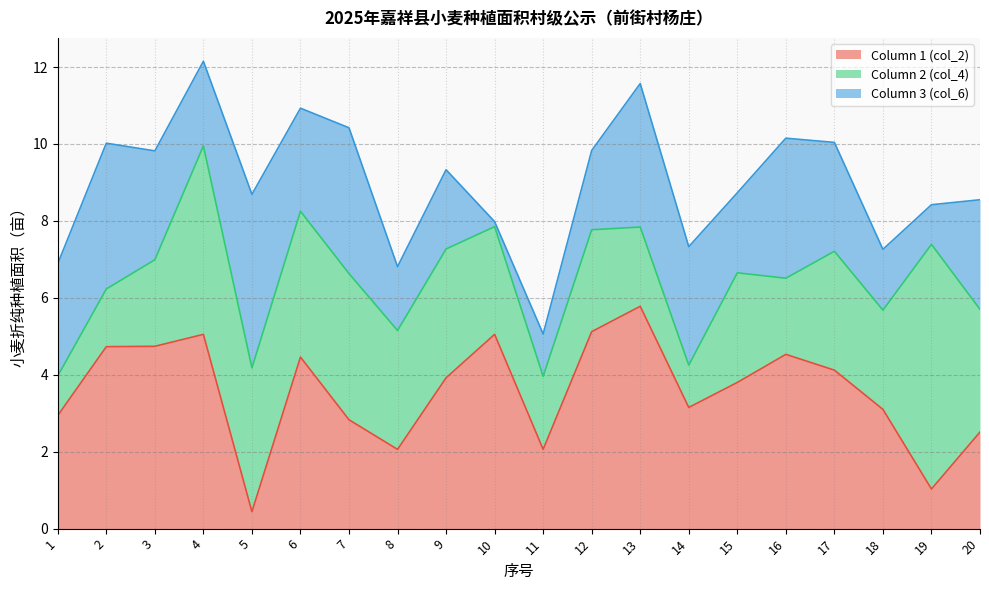

What is the difference between the second highest and minimum values in the Column 1 (col_2) series?

4.7